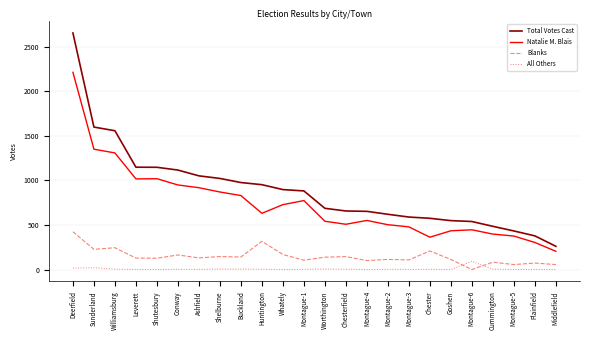

What position from the right is Shutesbury?

20